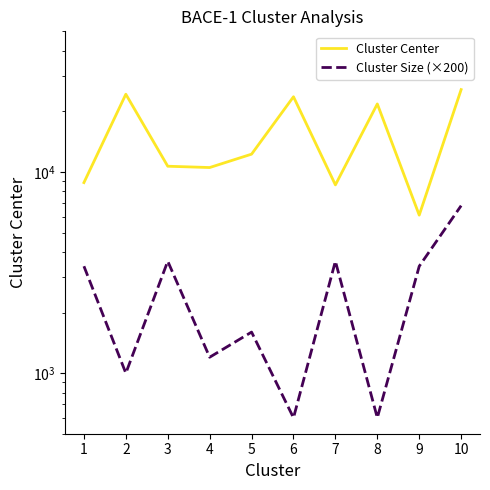

Which category has the highest value in the Cluster Center series?

10